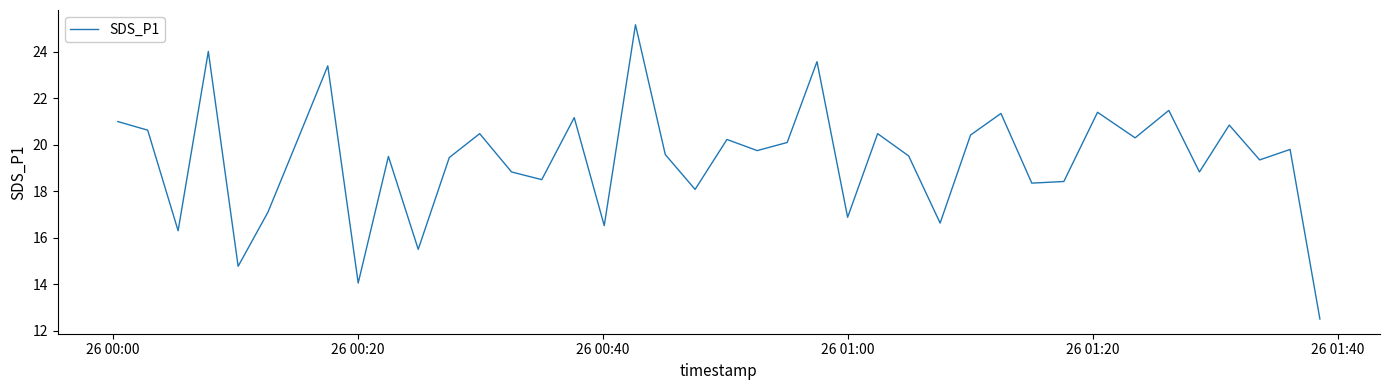

What is the greatest value displayed?

25.2